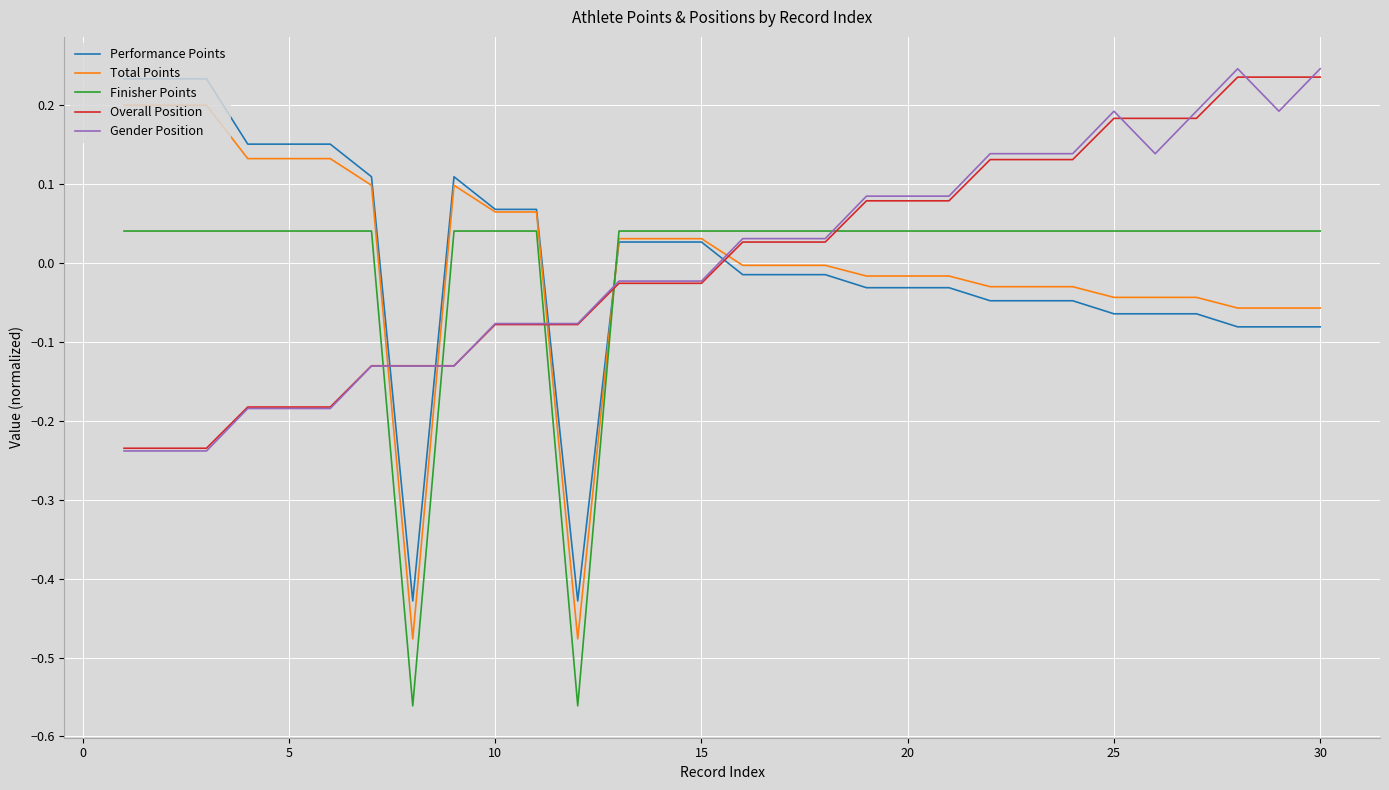

Which series has the largest range (max minus min)?

Total Points